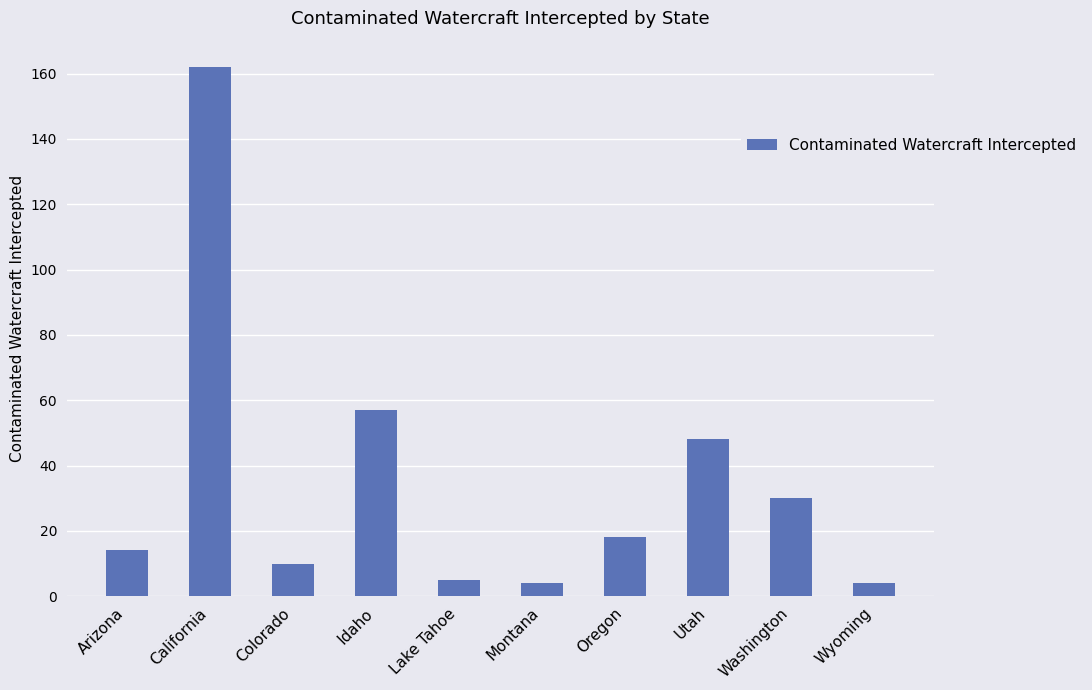

What is the difference between the values at Montana and California?

158